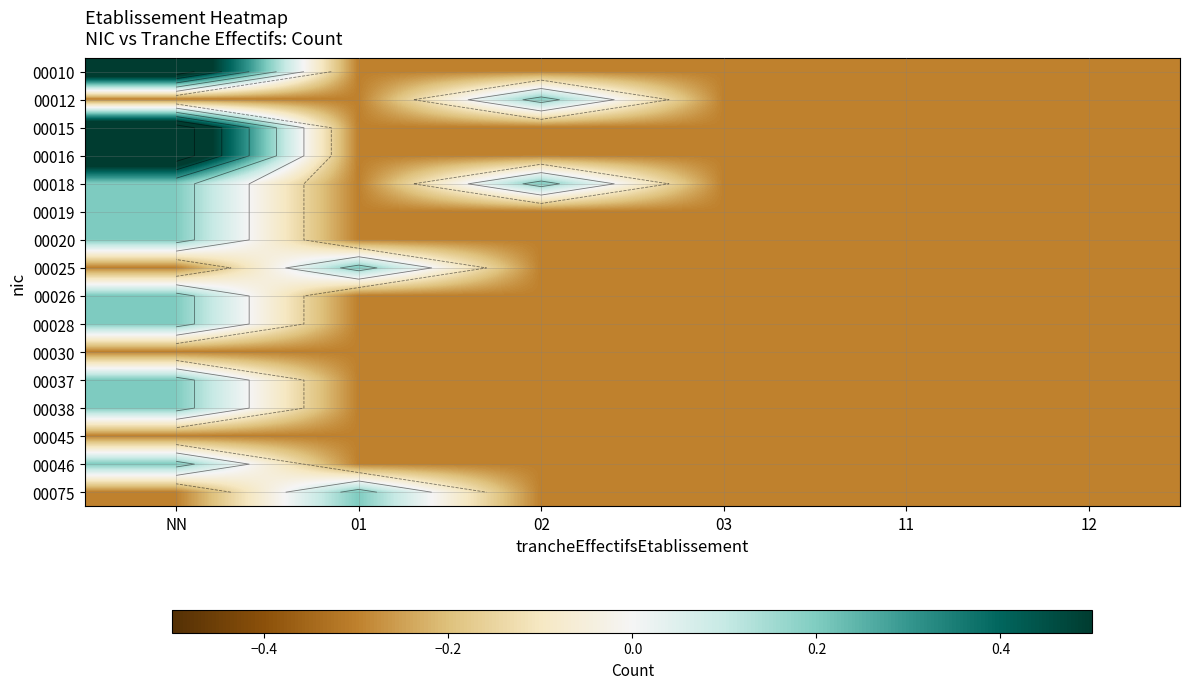

At 12, list the series in order from smallest to largest.

00010, 00012, 00015, 00016, 00018, 00019, 00020, 00025, 00026, 00028, 00030, 00037, 00038, 00045, 00046, 00075